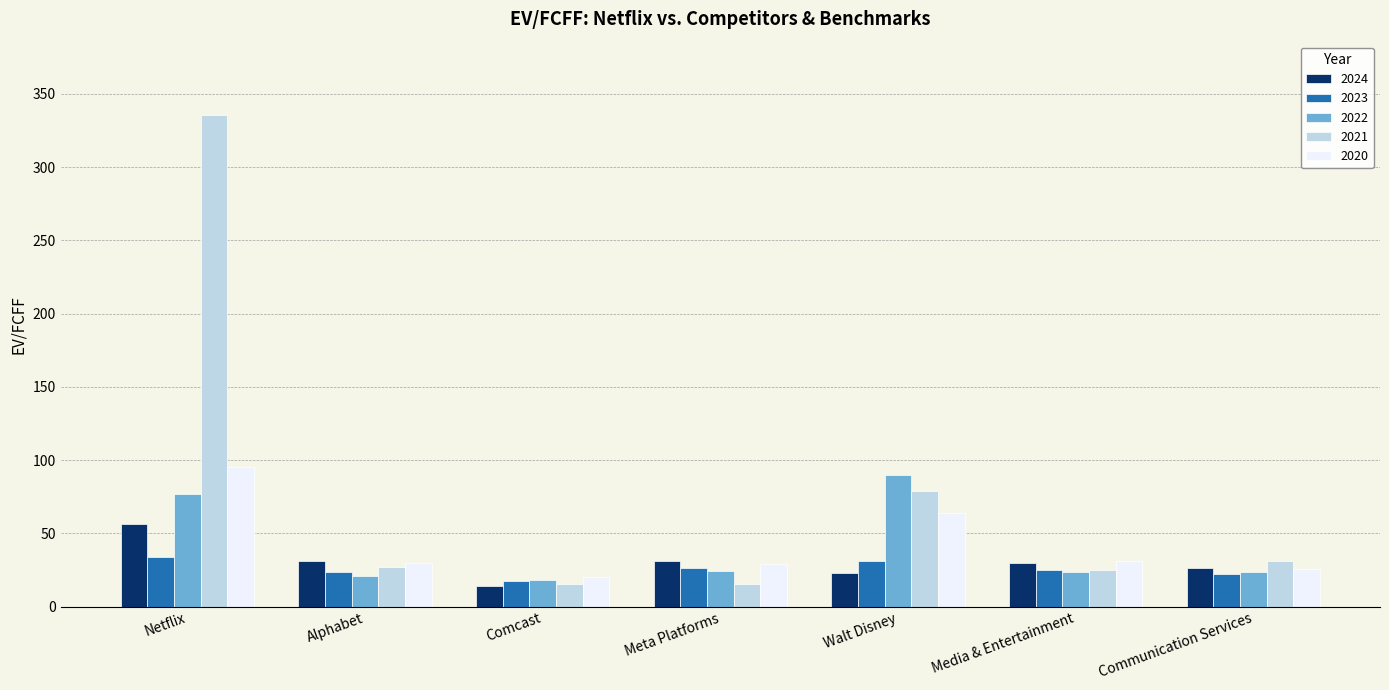

What is the minimum value shown in the chart?

14.0